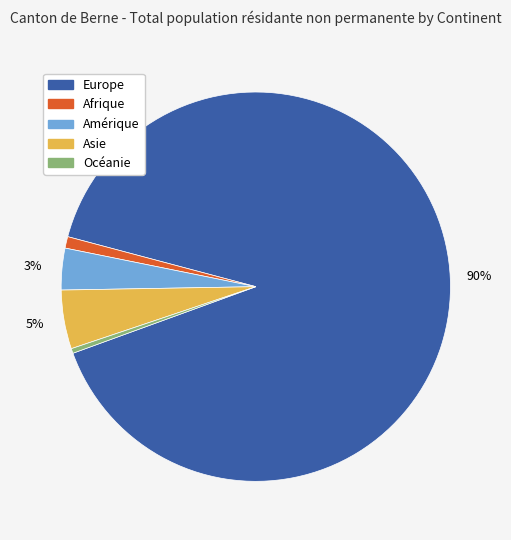

Which has a higher value, Amérique or Asie?

Asie